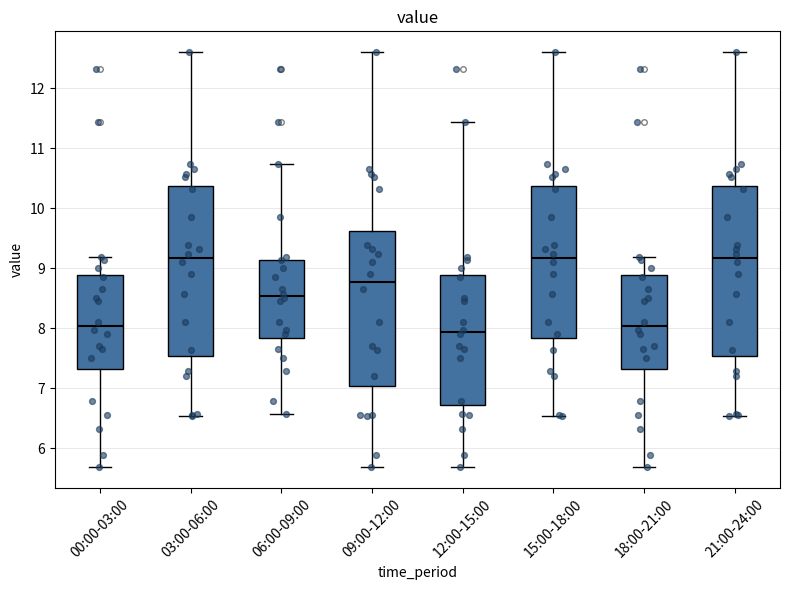

Where is the upper edge of the box for 21:00-24:00 on the y-axis? The values are not printed on the chart, so give them approximately, as read against the axis.

10.4